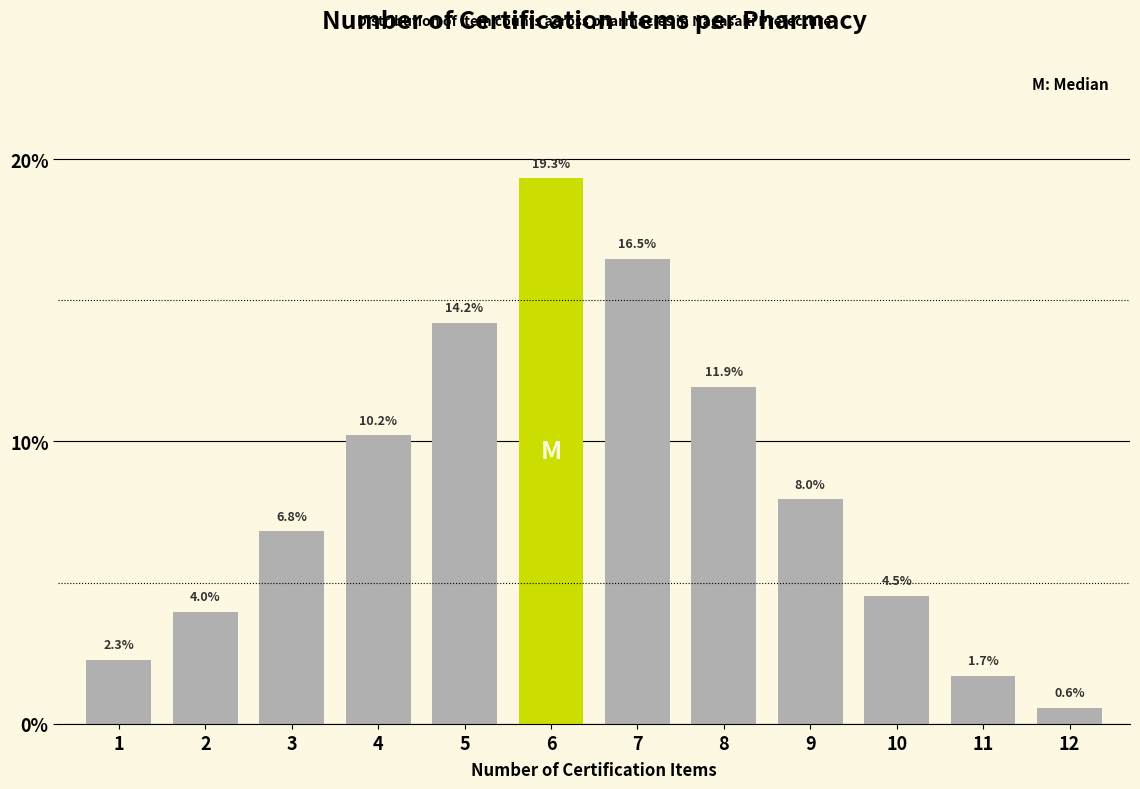

Reading left to right, transcribe all the data shown in this chart.

2.3	4.0	6.8	10.2	14.2	19.3	16.5	11.9	8.0	4.5	1.7	0.6